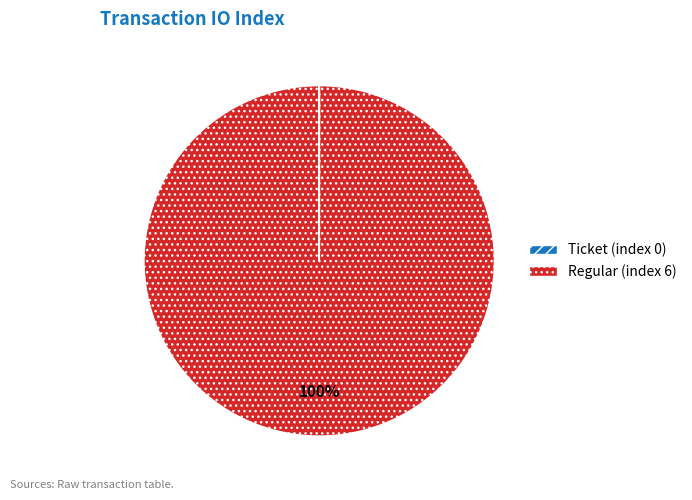

Does Regular (index 6) represent more than half of the total?

Yes